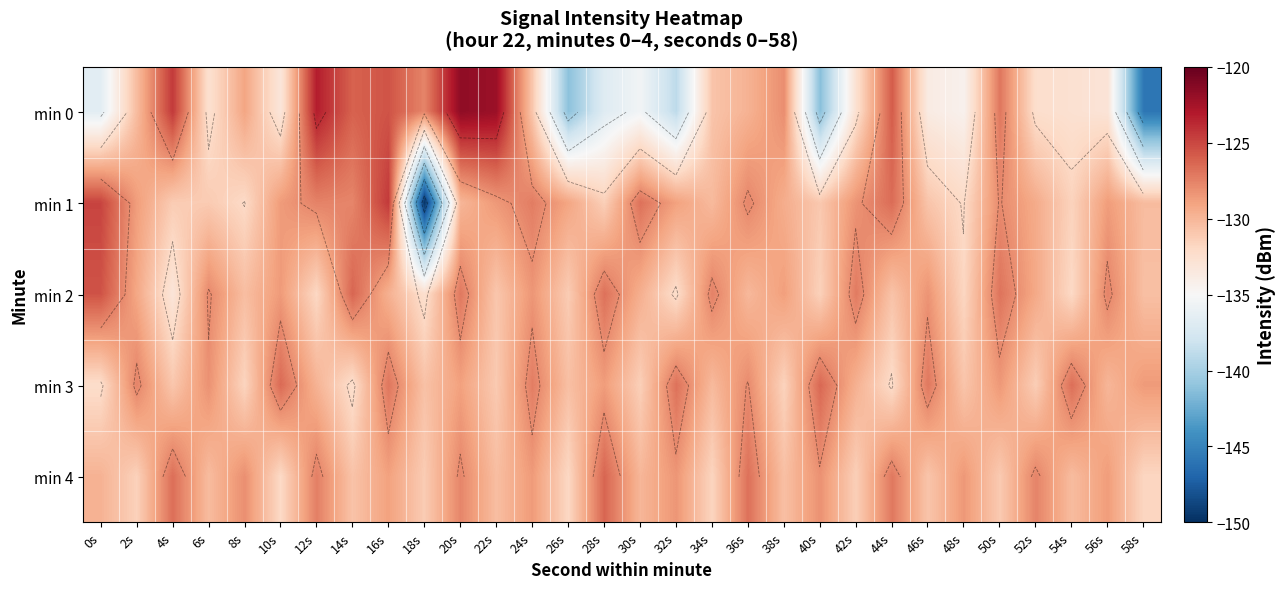

At which category is the sum across all series the highest?

20s